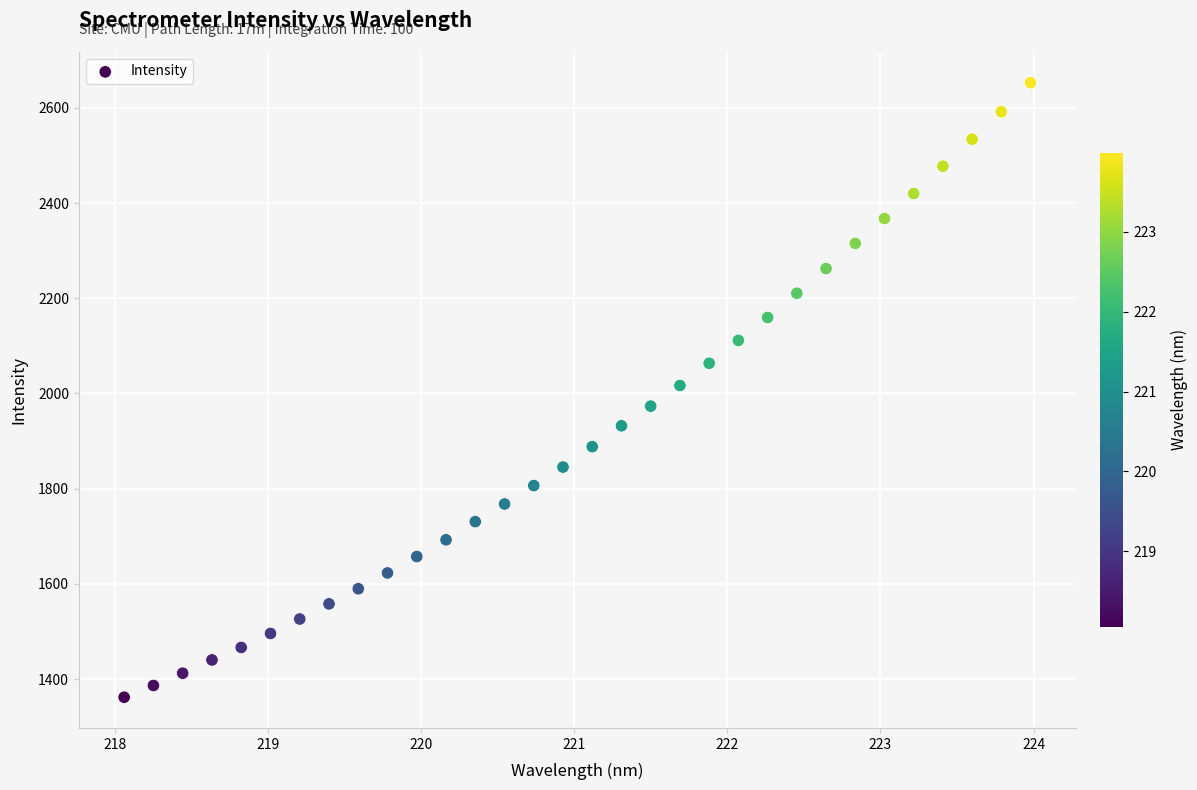

What is the range of Y values (max minus min)?

1290.8